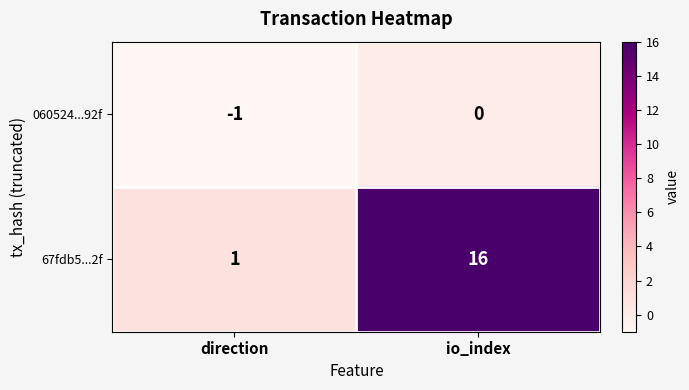

Which series has the largest total across all categories?

67fdb5...2f